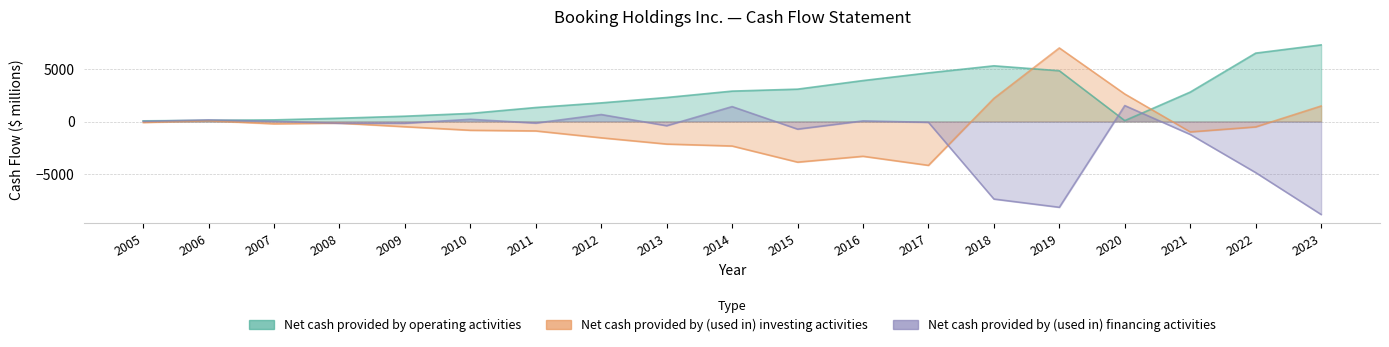

The Net cash provided by (used in) financing activities series shows 58 at 2016. True or false?

True